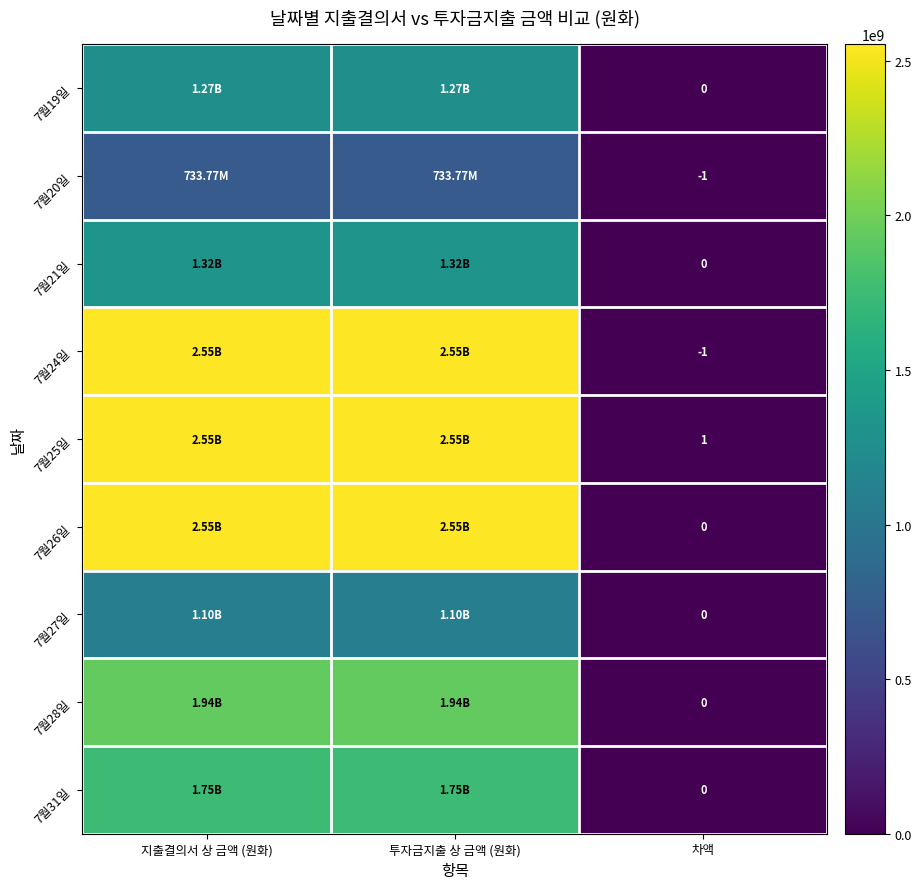

Between 차액 and 지출결의서 상 금액 (원화), which is larger?

지출결의서 상 금액 (원화)